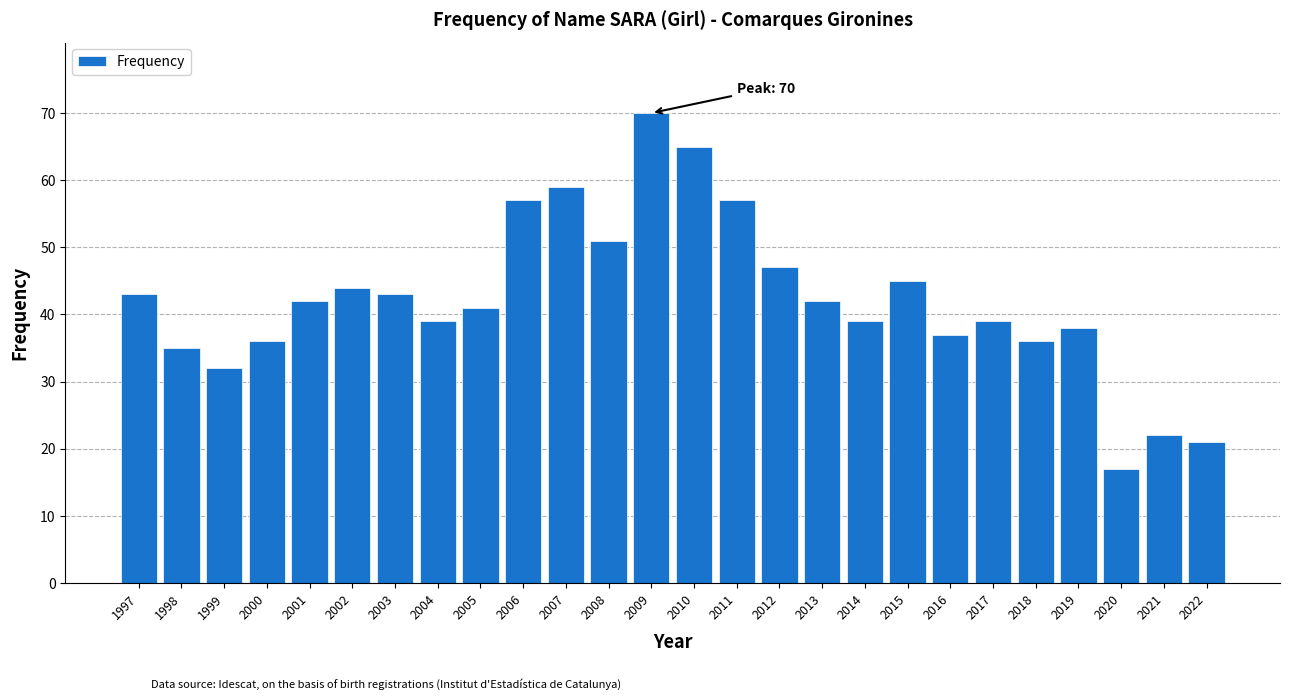

Reading left to right, transcribe all the data shown in this chart.

1997=43	1998=35	1999=32	2000=36	2001=42	2002=44	2003=43	2004=39	2005=41	2006=57	2007=59	2008=51	2009=70	2010=65	2011=57	2012=47	2013=42	2014=39	2015=45	2016=37	2017=39	2018=36	2019=38	2020=17	2021=22	2022=21